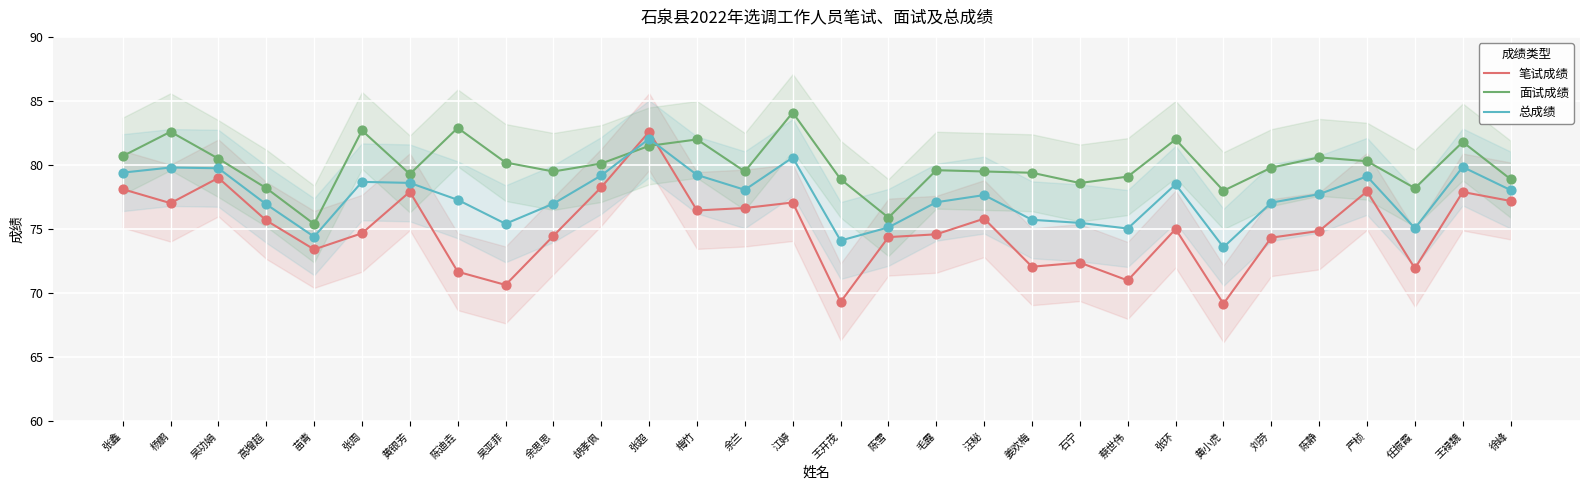

What is the total value across all series at 王开茂?

222.3